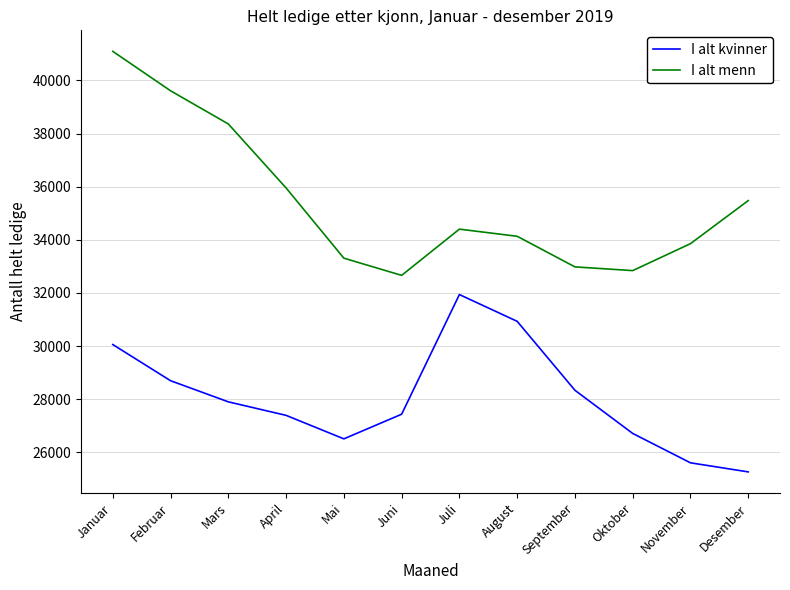

How many lines are shown in the chart?

2